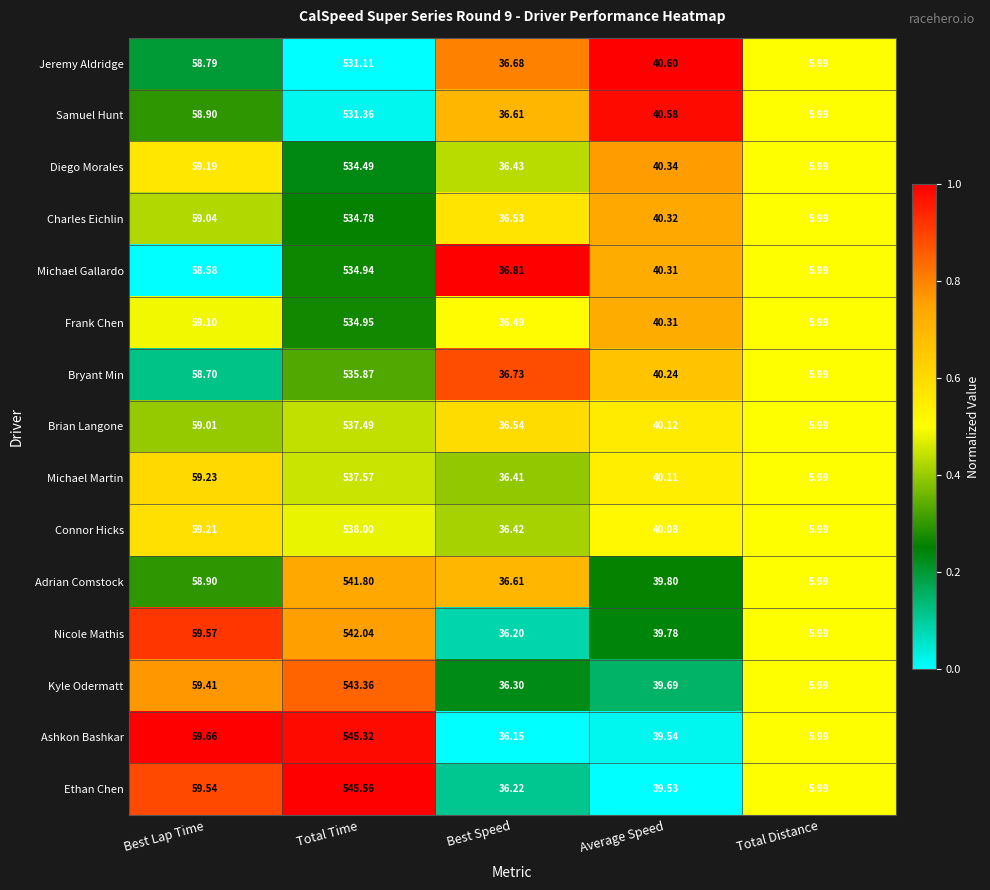

At which label does Kyle Odermatt reach its peak?

Total Time